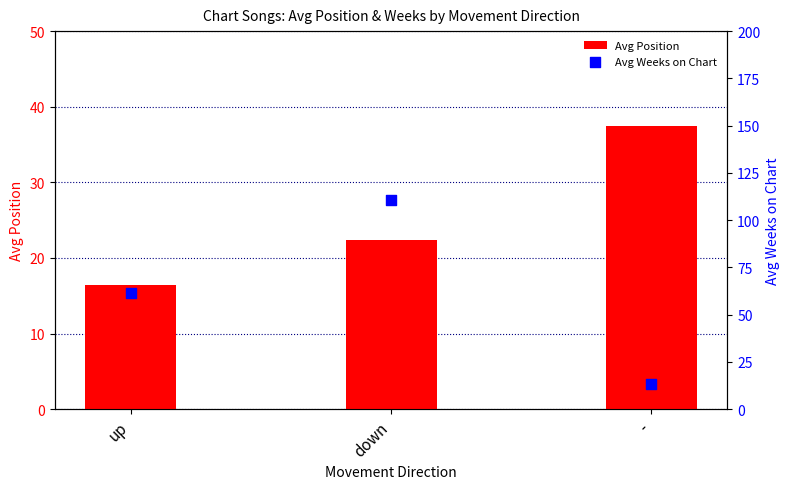

Is the value of Avg Position at down greater than the value of Avg Weeks on Chart at up?

No